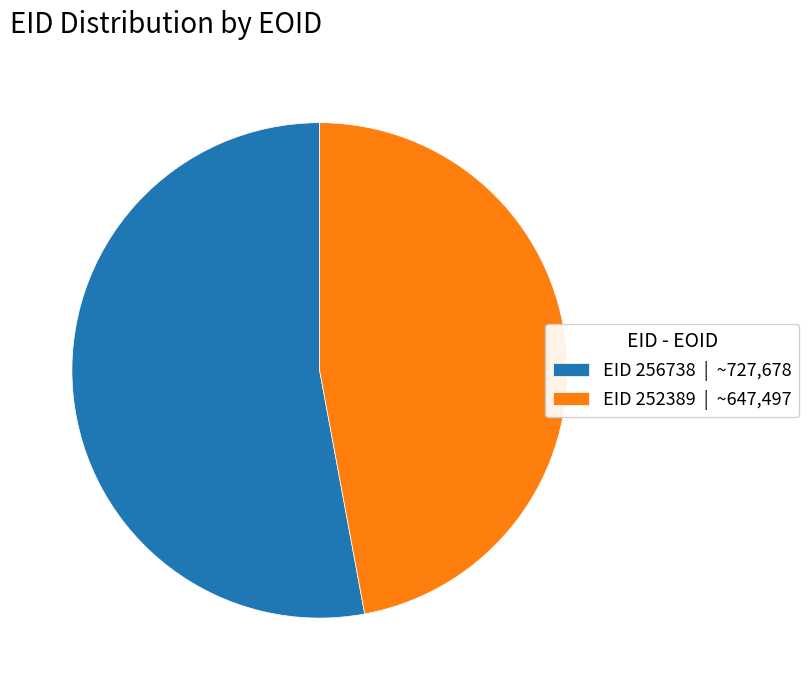

Rank the categories by value from lowest to highest.

EID 252389 | ~647,497, EID 256738 | ~727,678